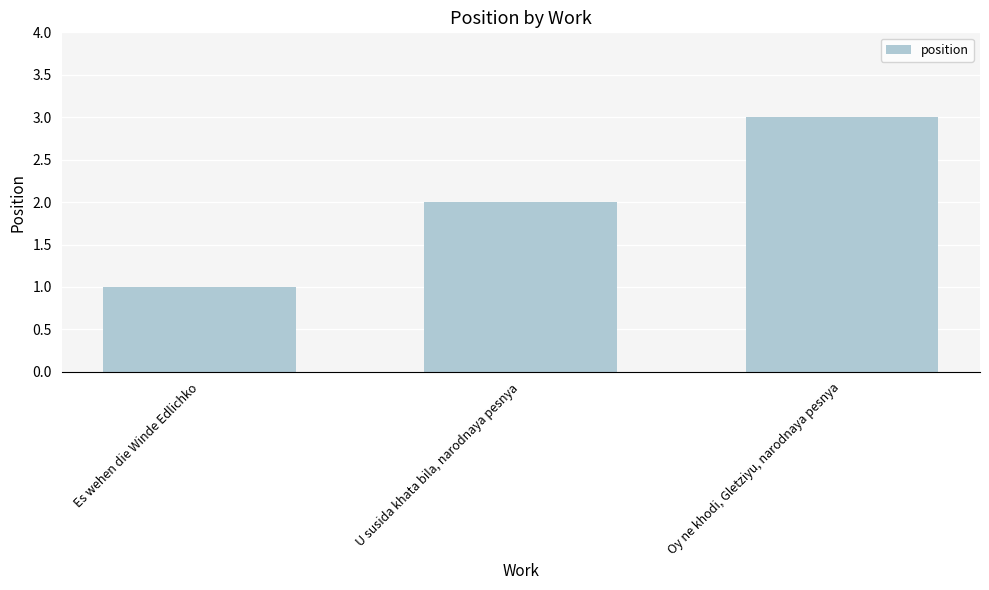

Reading left to right, list all the values displayed in this chart.

Es wehen die Winde Edlichko=1	U susida khata bila, narodnaya pesnya=2	Oy ne khodi, Gletziyu, narodnaya pesnya=3